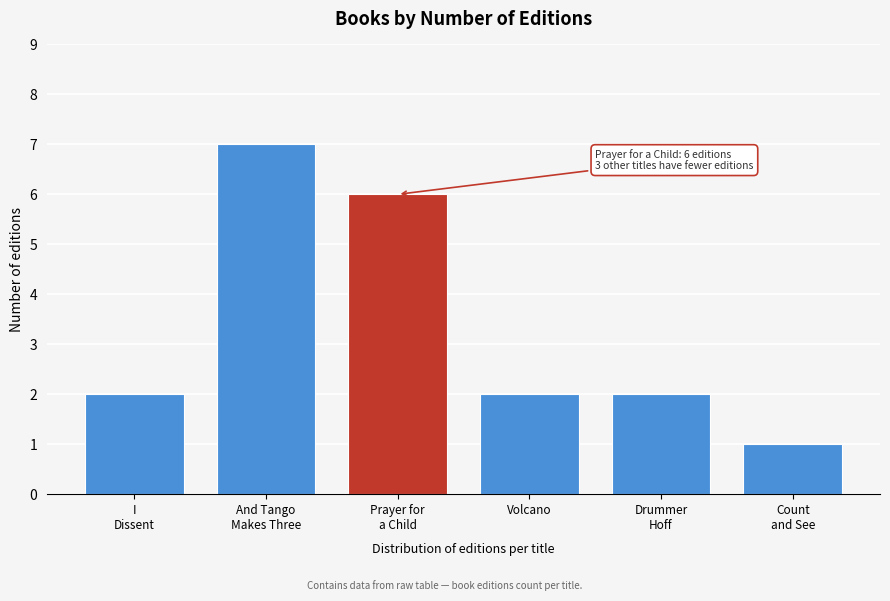

Reading left to right, extract all data points from this chart.

2	7	6	2	2	1